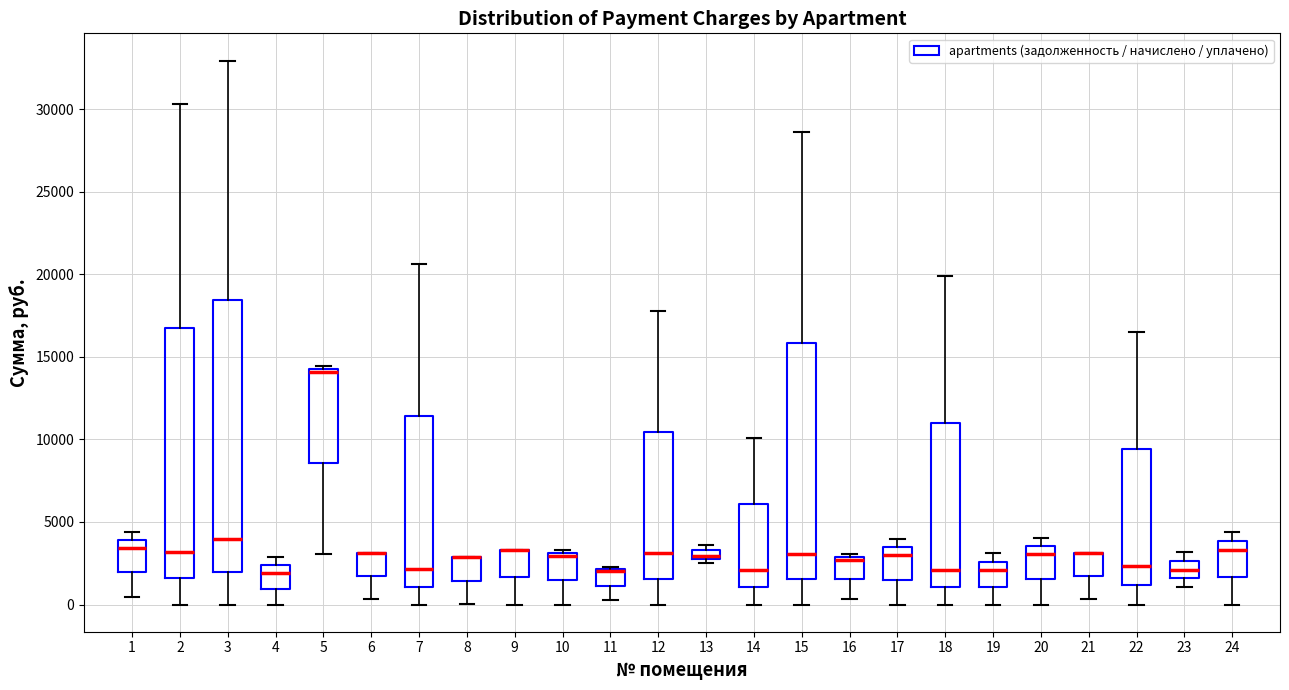

Where does the lower whisker of the box at x = 2 end on the y-axis? The values are not printed on the chart, so give them approximately, as read against the axis.

0